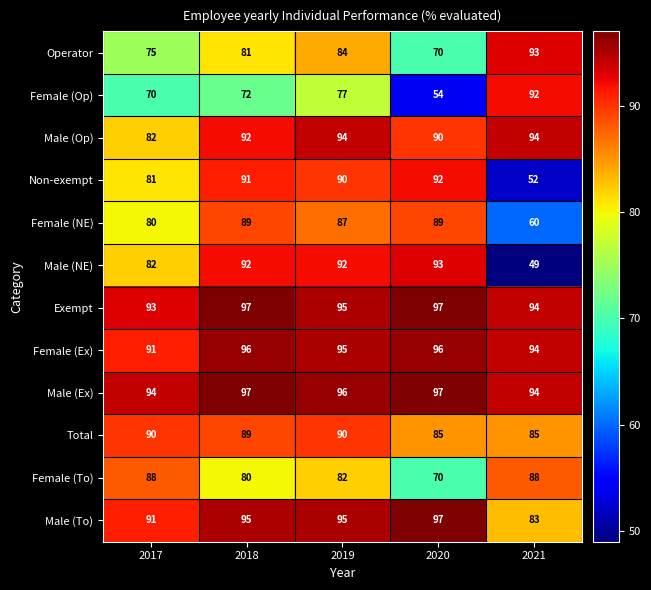

What is the spread (max minus min) of values at 2019?

19